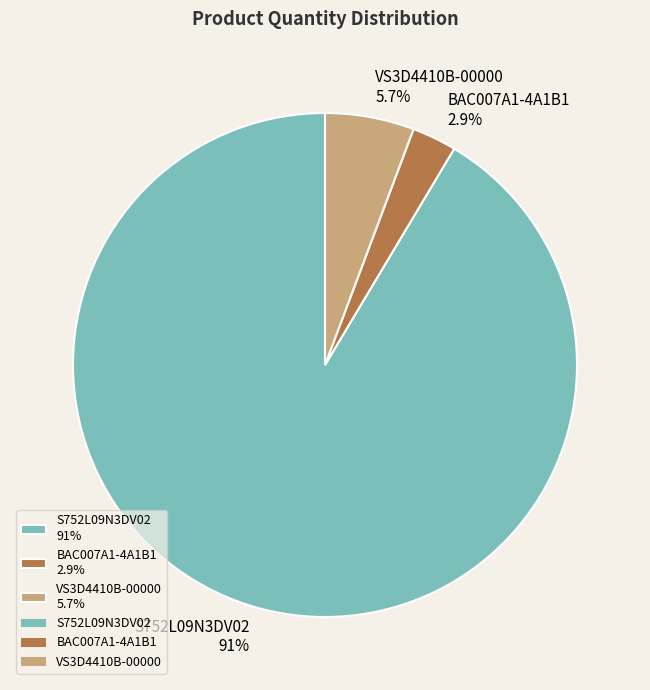

What percentage do S752L09N3DV02 and VS3D4410B-00000 together represent?

97.1%